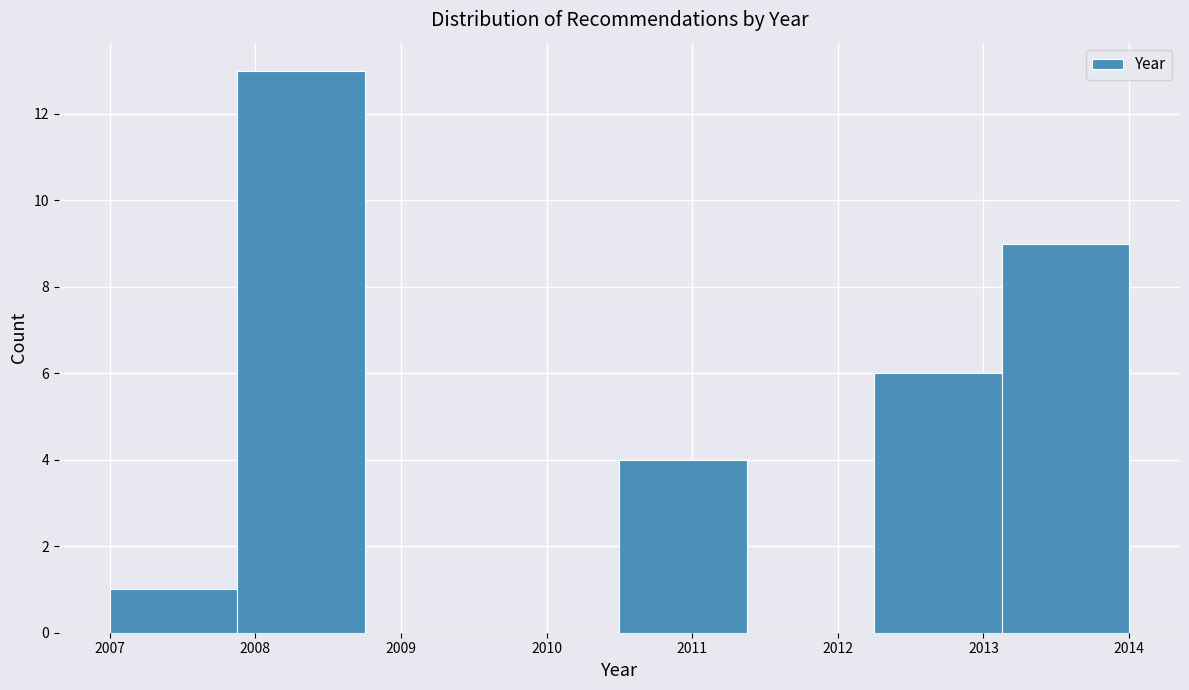

Reading left to right, transcribe this chart: for each bar, give the range it covers on the x-axis and its height. Neither the bar edges nor the heights are printed on the chart, so give them approximately, as read against the axes.

2007.0 to 2007.9: 1
2007.9 to 2008.8: 13
2008.8 to 2009.6: 0
2009.6 to 2010.5: 0
2010.5 to 2011.4: 4
2011.4 to 2012.3: 0
2012.3 to 2013.1: 6
2013.1 to 2014.0: 9